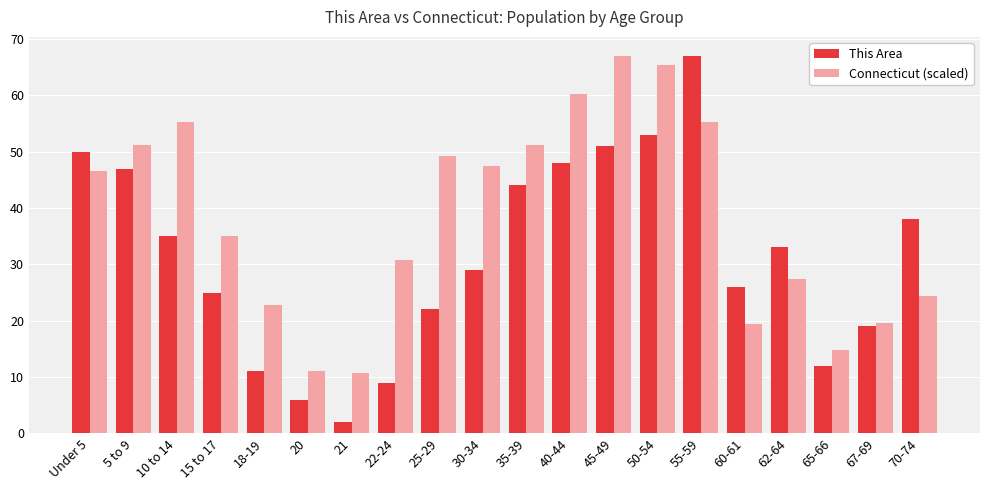

Count the number of data series in this chart.

2